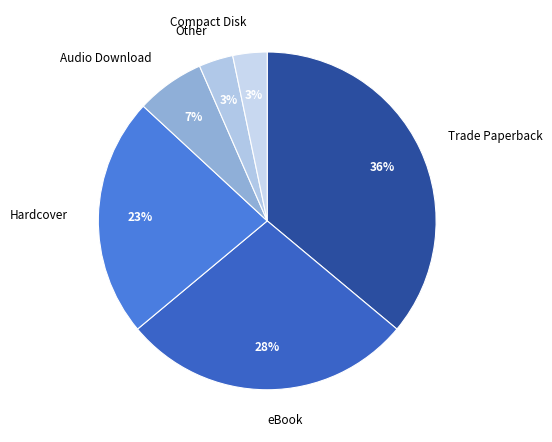

Combined, do Trade Paperback and Hardcover account for over 50%?

Yes